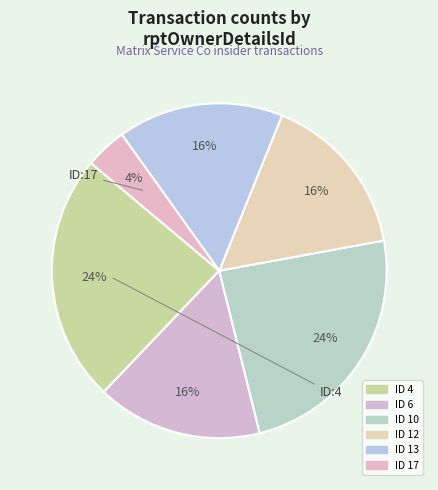

Is there a majority slice in this chart?

No